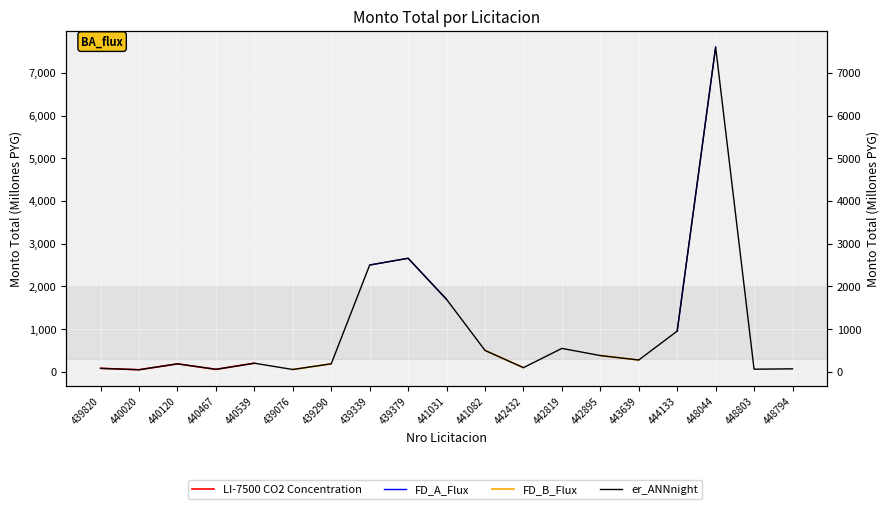

How many lines are shown in the chart?

4